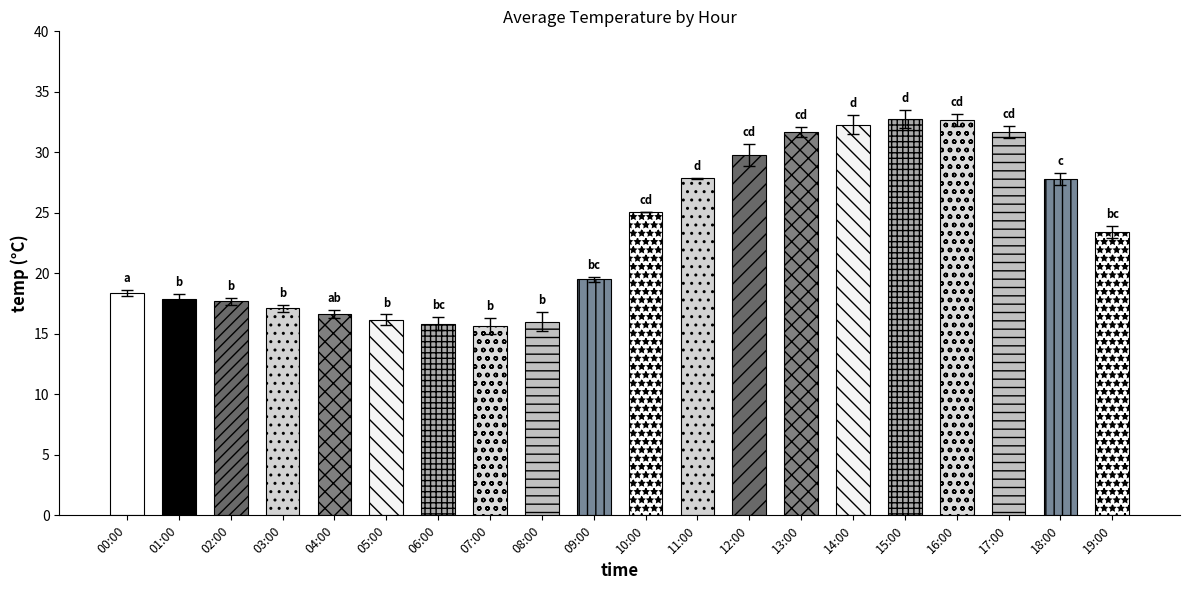

What is the difference between the maximum and minimum values?

17.1